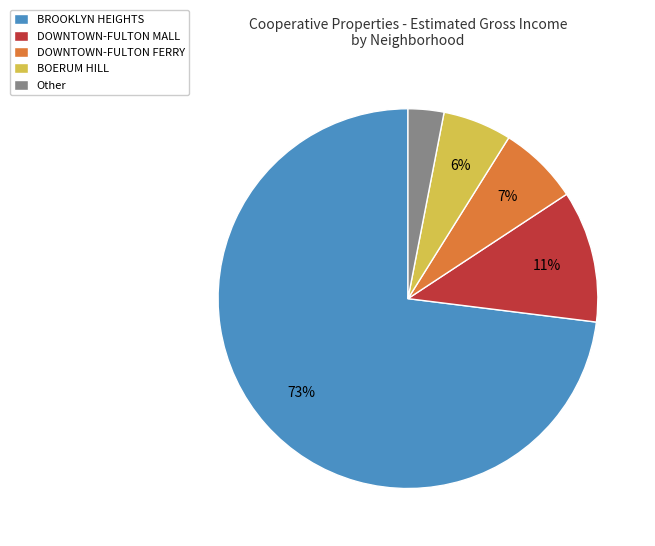

To the nearest percent, what is the difference between the largest and smallest slice percentages?

70%